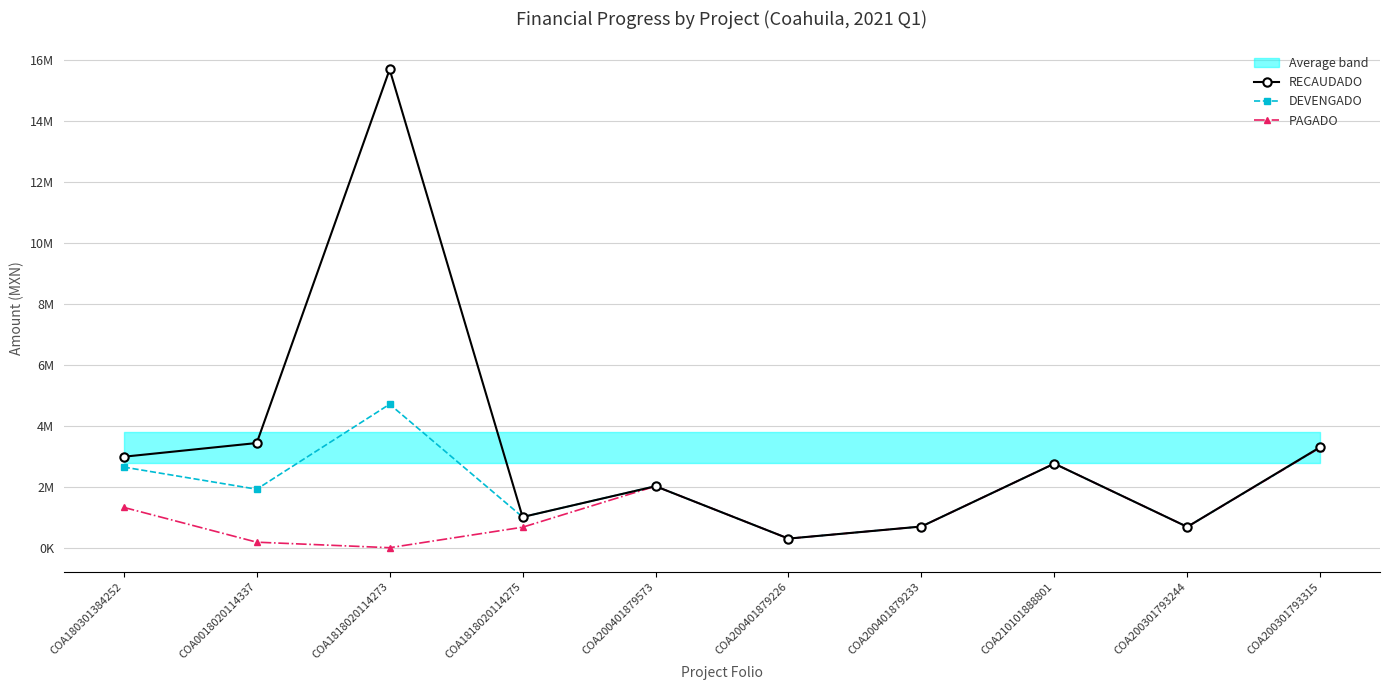

What is the approximate value of RECAUDADO at COA210101888801?

2756744.6